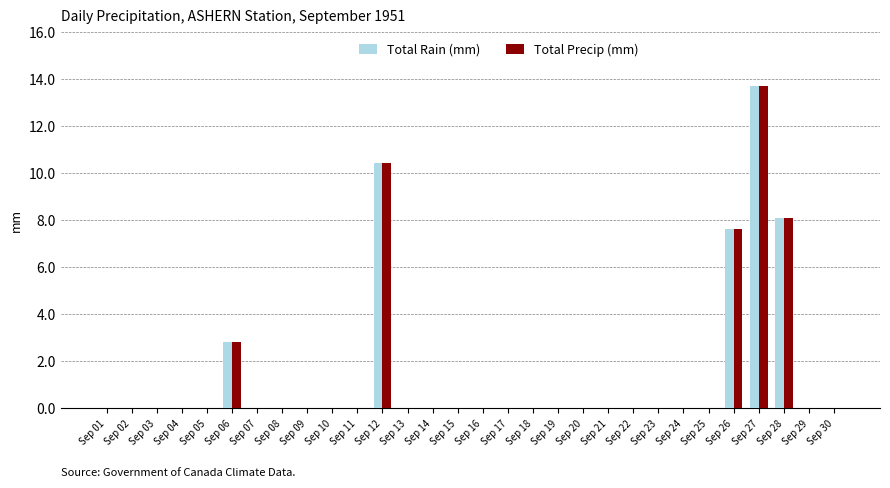

How many groups of bars are there?

30